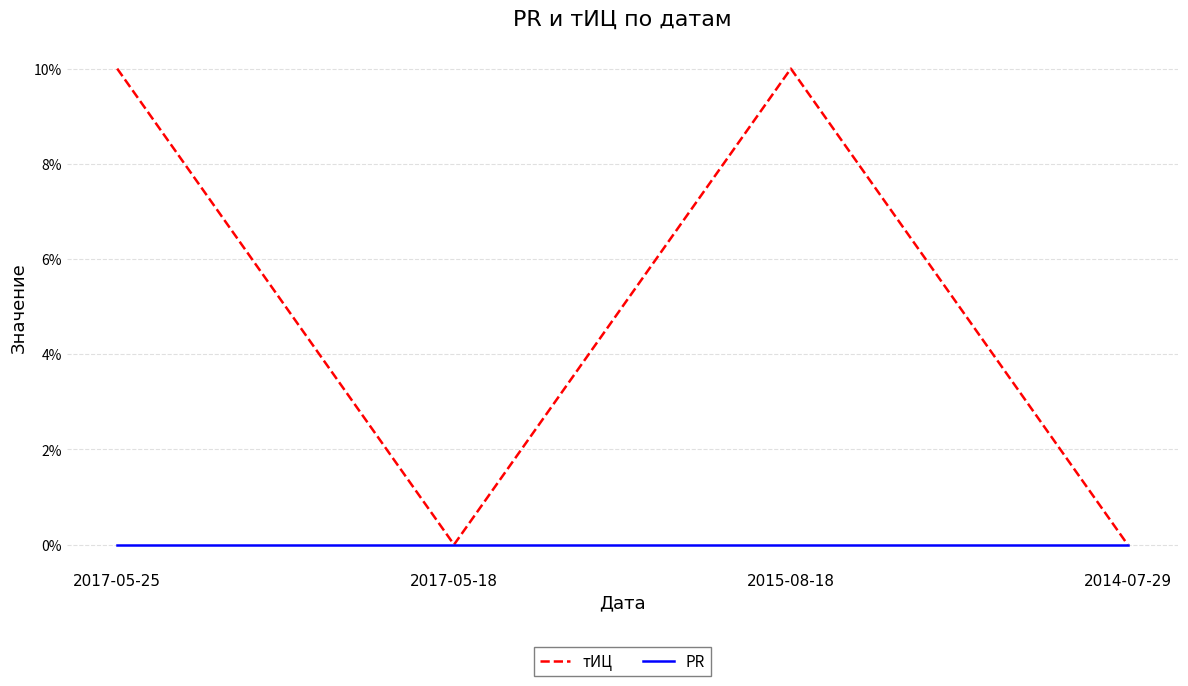

List the series in order of their overall mean, lowest first.

PR, тИЦ